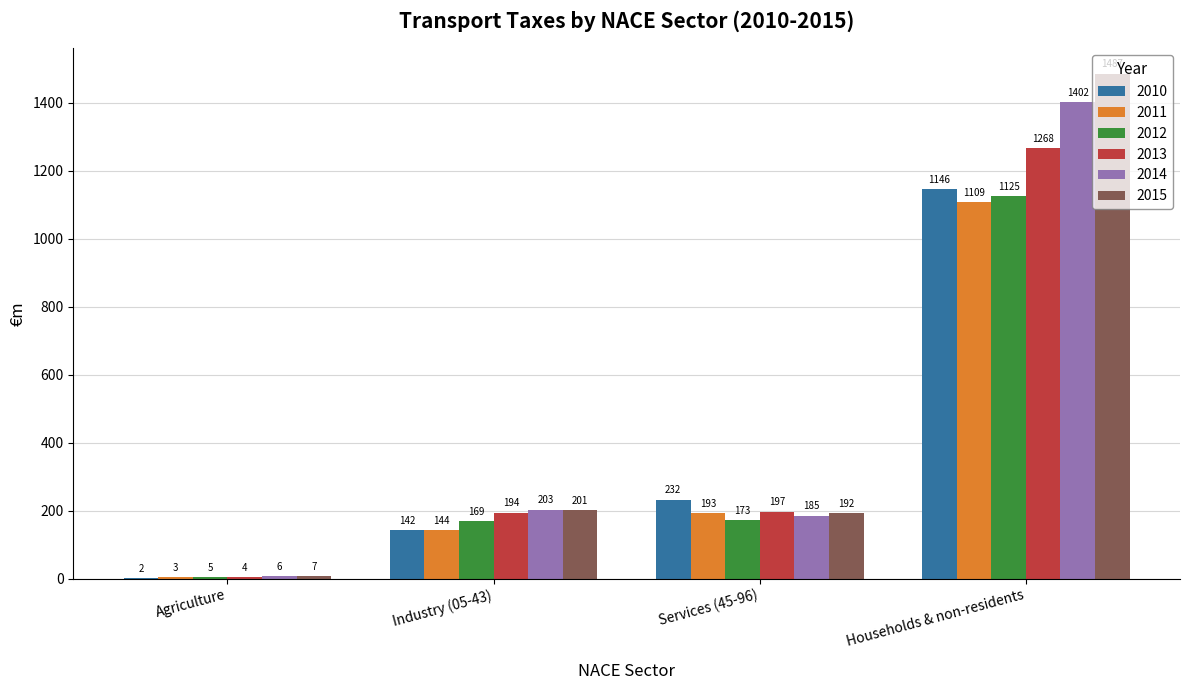

Read the 2014 value at Services (45-96).

185.3